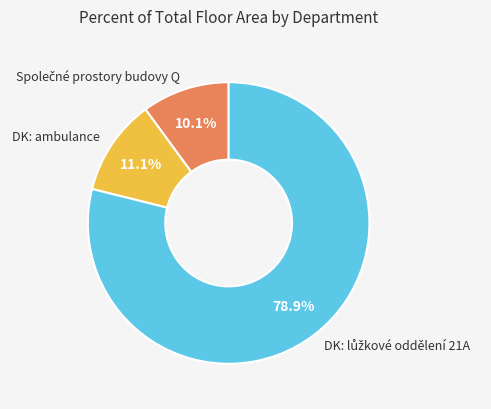

Is there any slice that represents more than half of the pie?

Yes